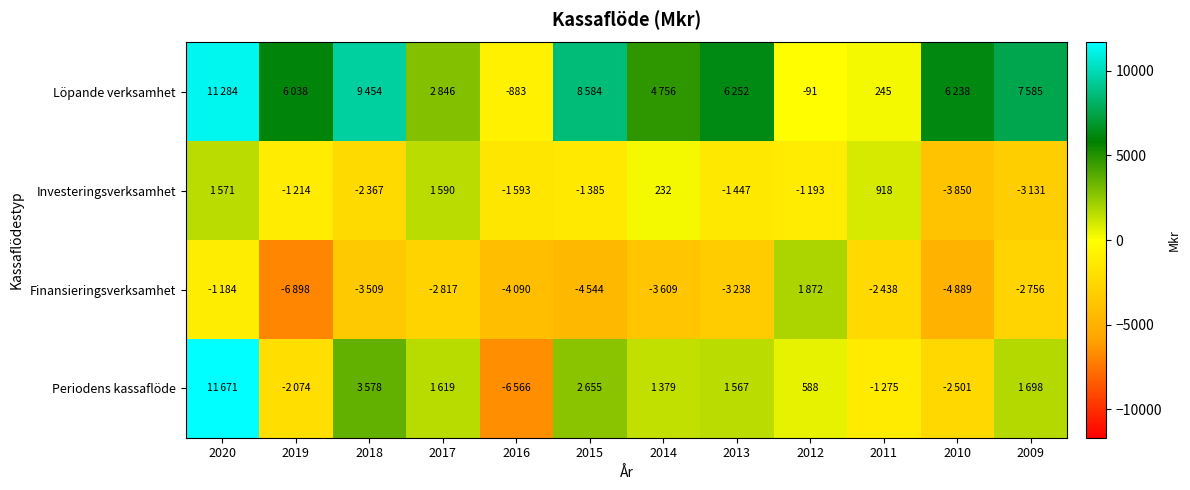

What is the total value across all series at 2017?

3238